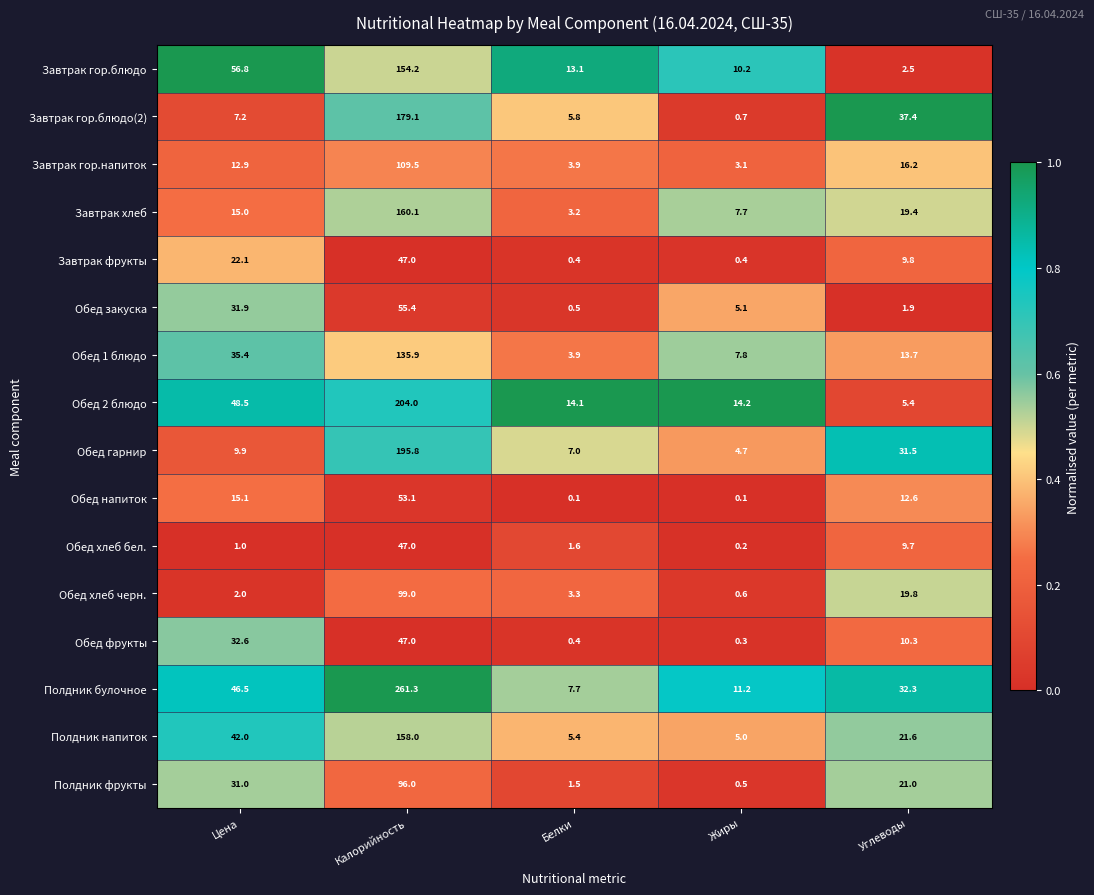

At Жиры, list the series in order from smallest to largest.

Обед напиток, Обед хлеб бел., Обед фрукты, Завтрак фрукты, Полдник фрукты, Обед хлеб черн., Завтрак гор.блюдо(2), Завтрак гор.напиток, Обед гарнир, Полдник напиток, Обед закуска, Завтрак хлеб, Обед 1 блюдо, Завтрак гор.блюдо, Полдник булочное, Обед 2 блюдо